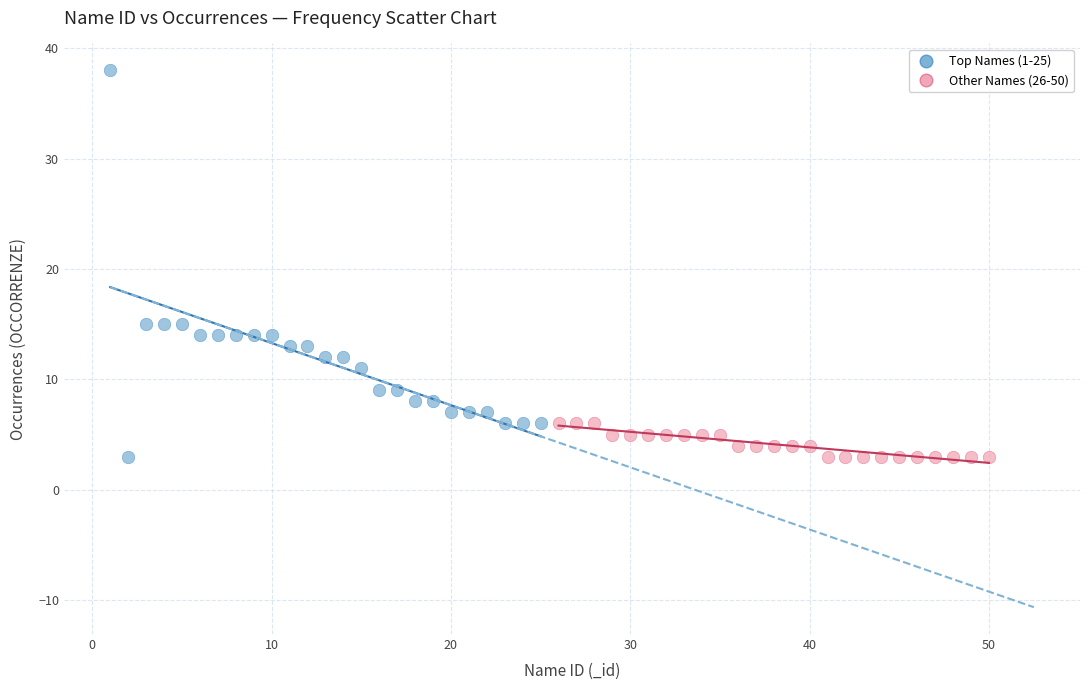

Which series has the widest spread of Y values?

Top Names (1-25)